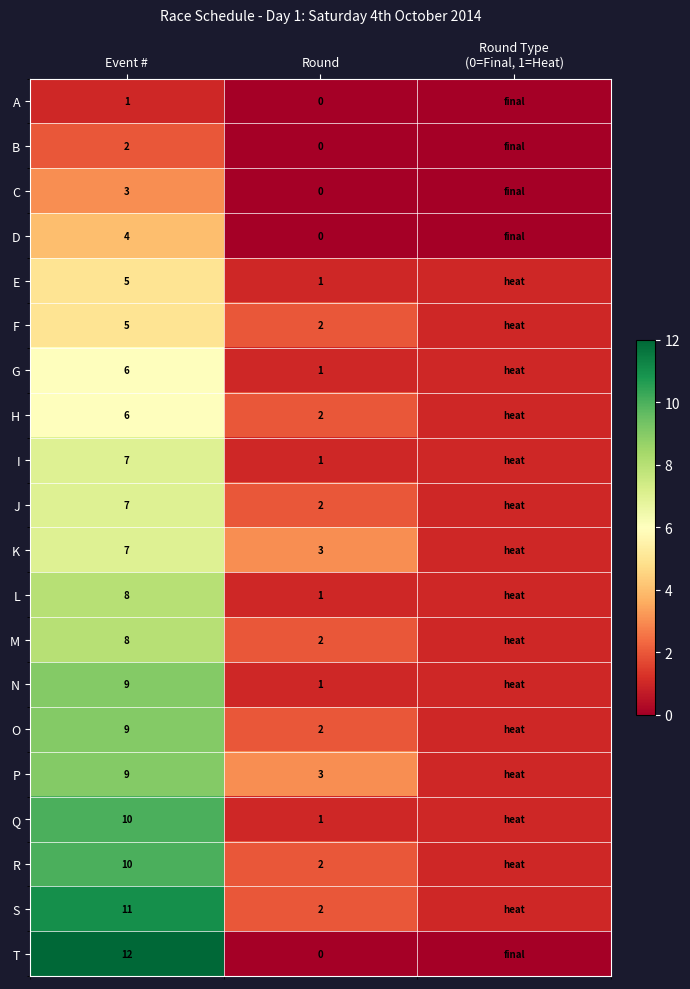

The N series shows 9 at Event #. True or false?

True